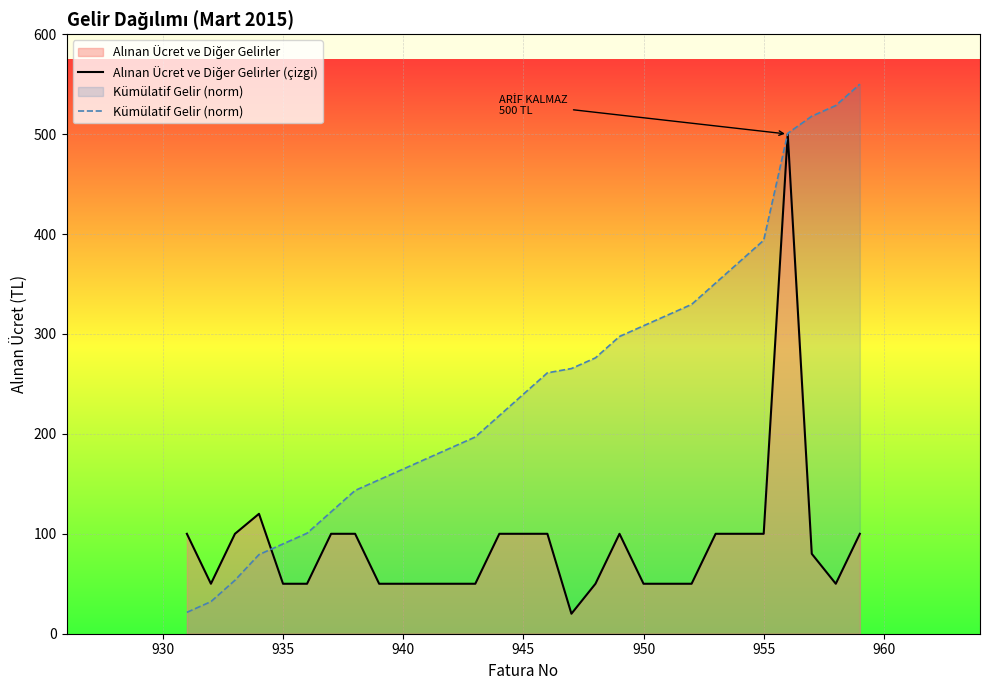

At which label does Kümülatif Gelir (norm) first exceed 239?

945